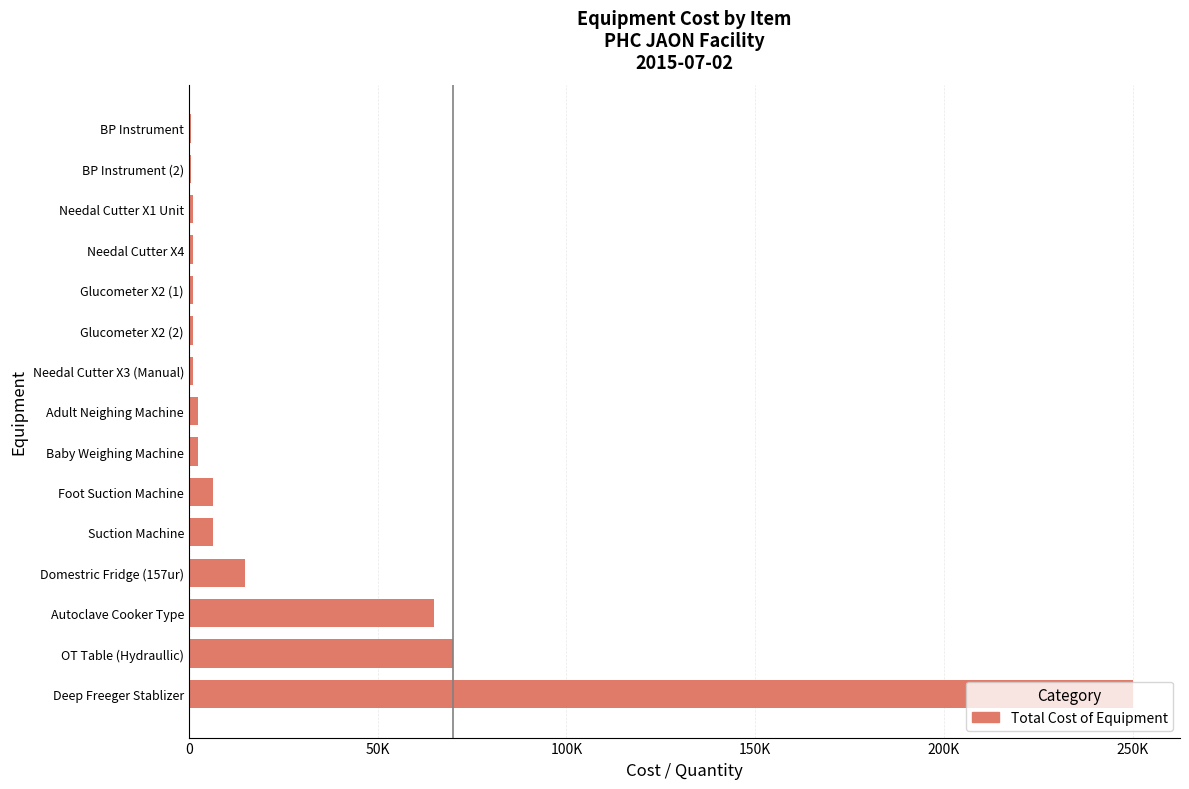

How many bars are there in total?

15